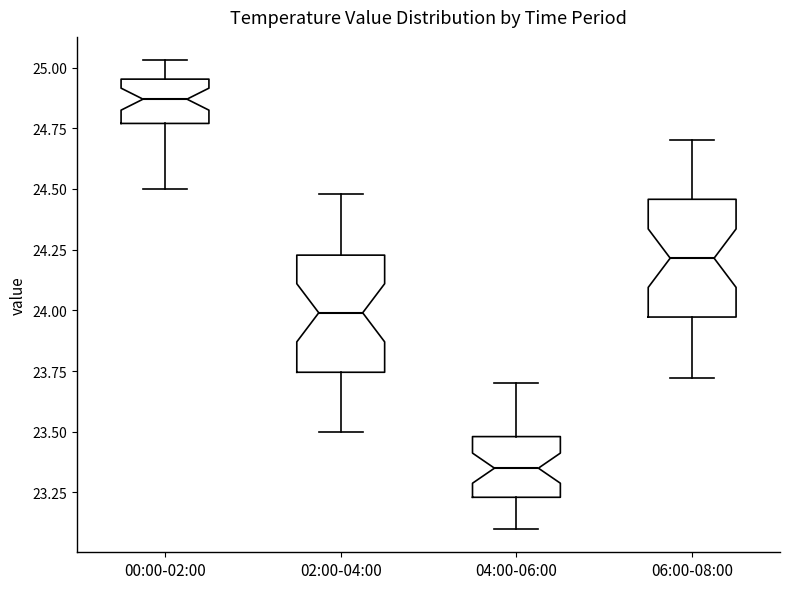

Reading left to right, read every box against the y-axis: the position of its median line, the range the box covers, and the ends of its whiskers. The values are not printed on the chart, so give them approximately, as read against the axis.

00:00-02:00: median 24.85, box 24.75 to 24.95, whiskers 24.50 to 25.05
02:00-04:00: median 24.00, box 23.75 to 24.25, whiskers 23.50 to 24.50
04:00-06:00: median 23.35, box 23.25 to 23.50, whiskers 23.10 to 23.70
06:00-08:00: median 24.20, box 23.95 to 24.45, whiskers 23.70 to 24.70